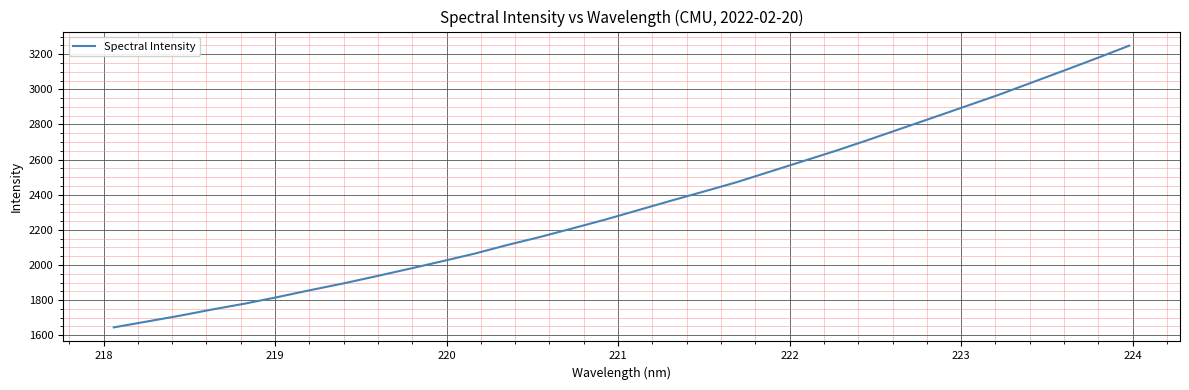

What is the maximum value shown in the chart?

3249.0